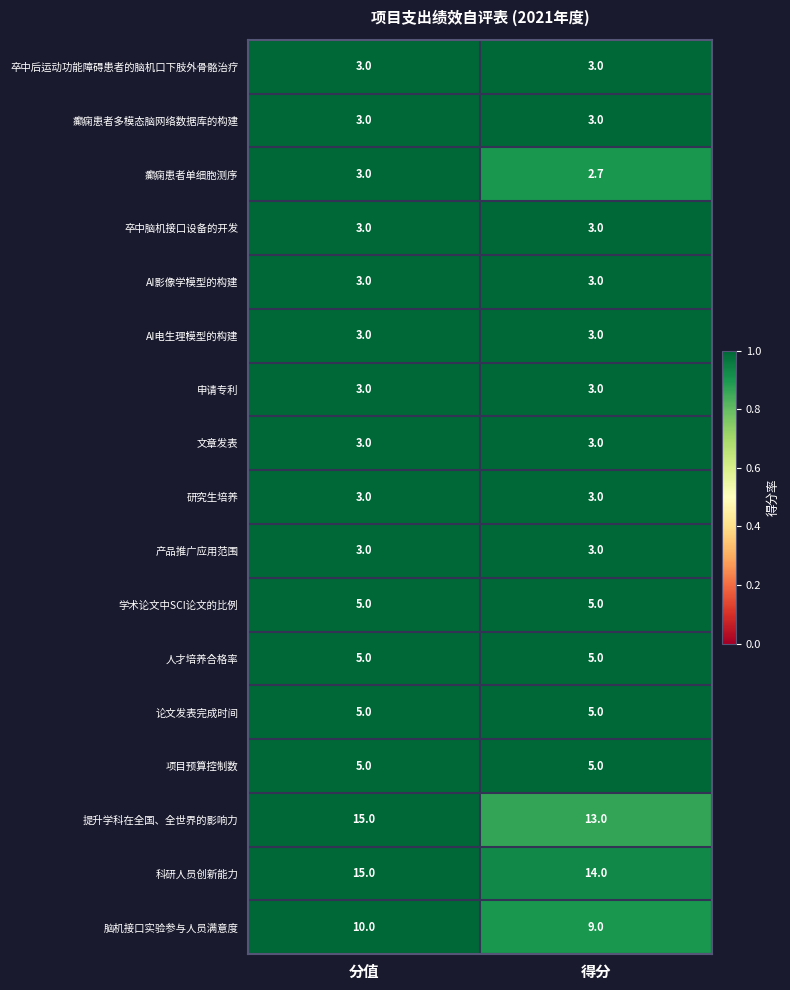

What is the total value across all series at 分值?

90.0